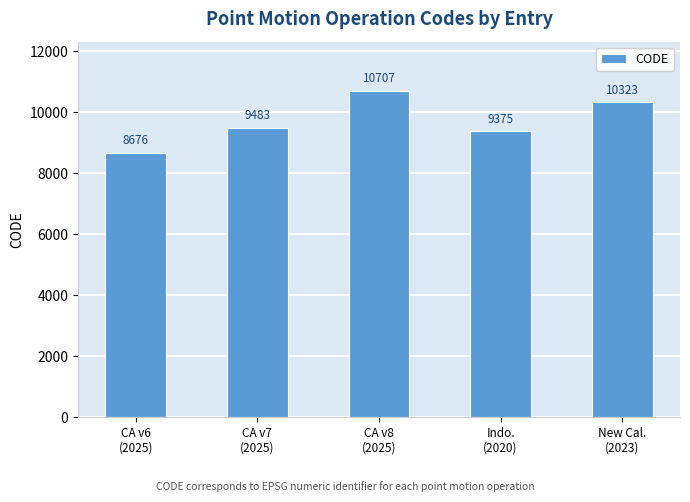

What is the minimum value shown in the chart?

8676